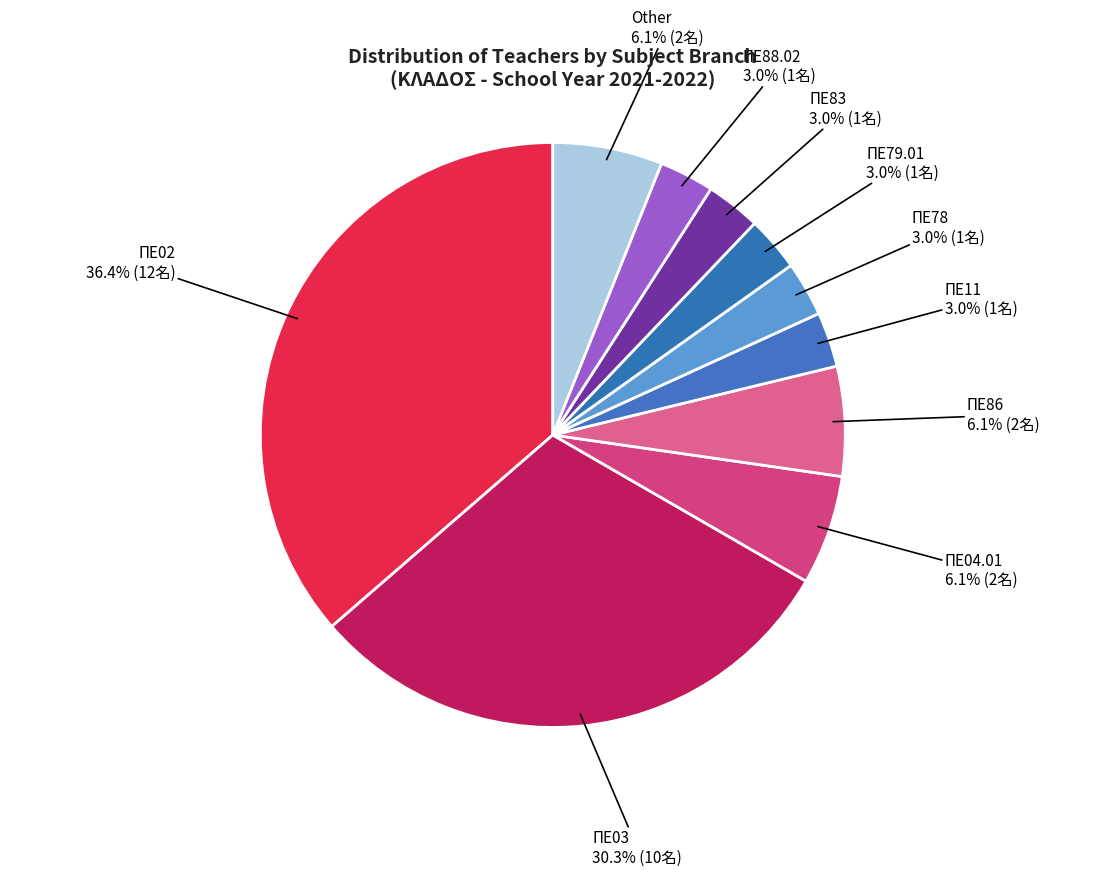

What percentage is the ΠΕ86 slice, to the nearest percent?

6%